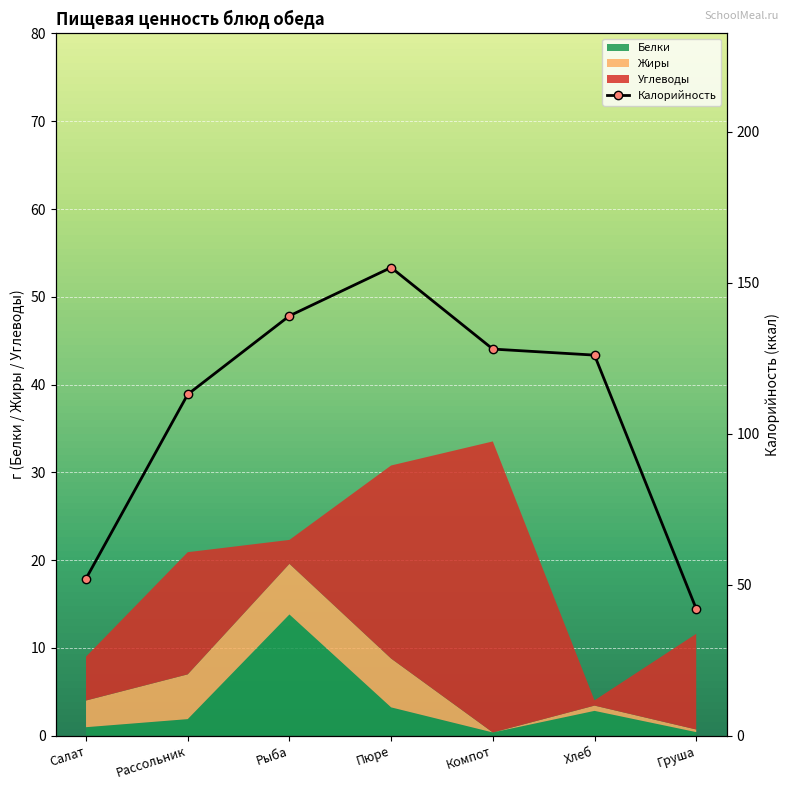

What is the sum of the values at Салат and Хлеб?

178